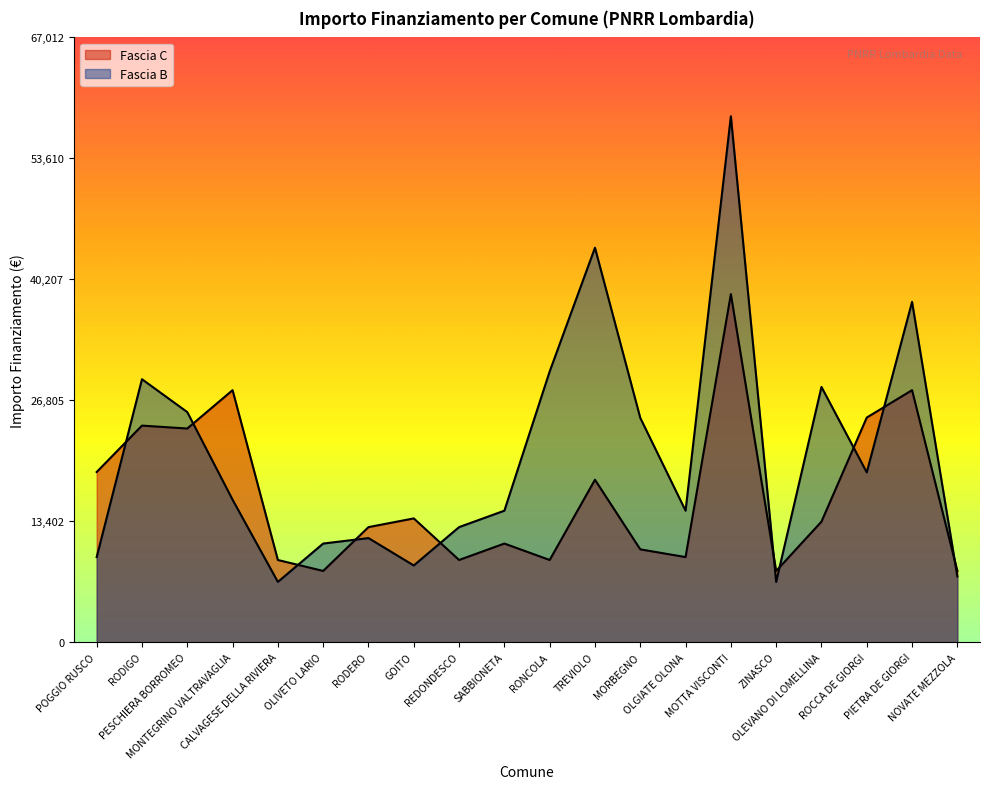

What is the minimum value shown in the chart?

6677